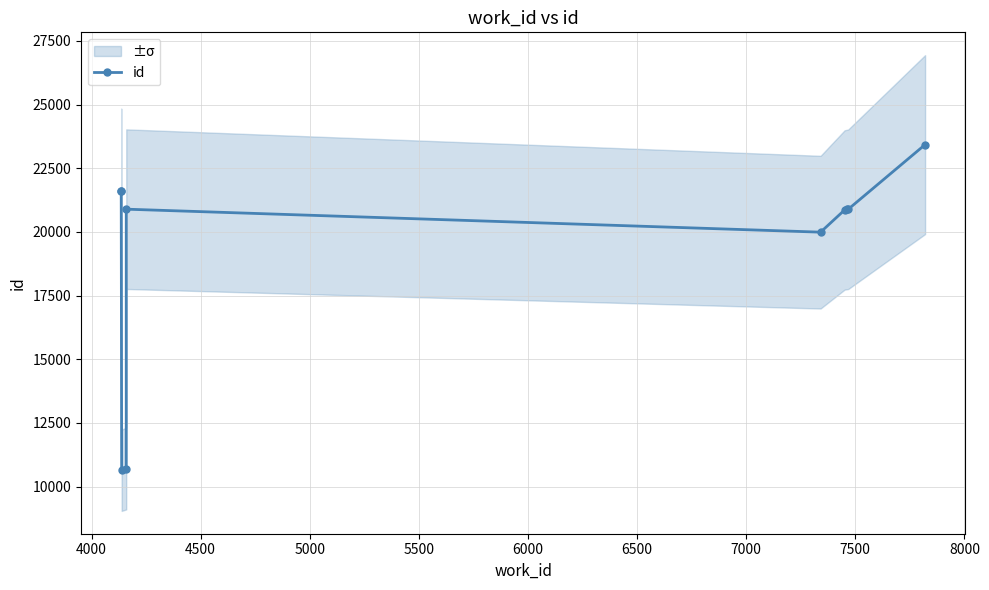

What is the minimum value shown in the chart?

10640